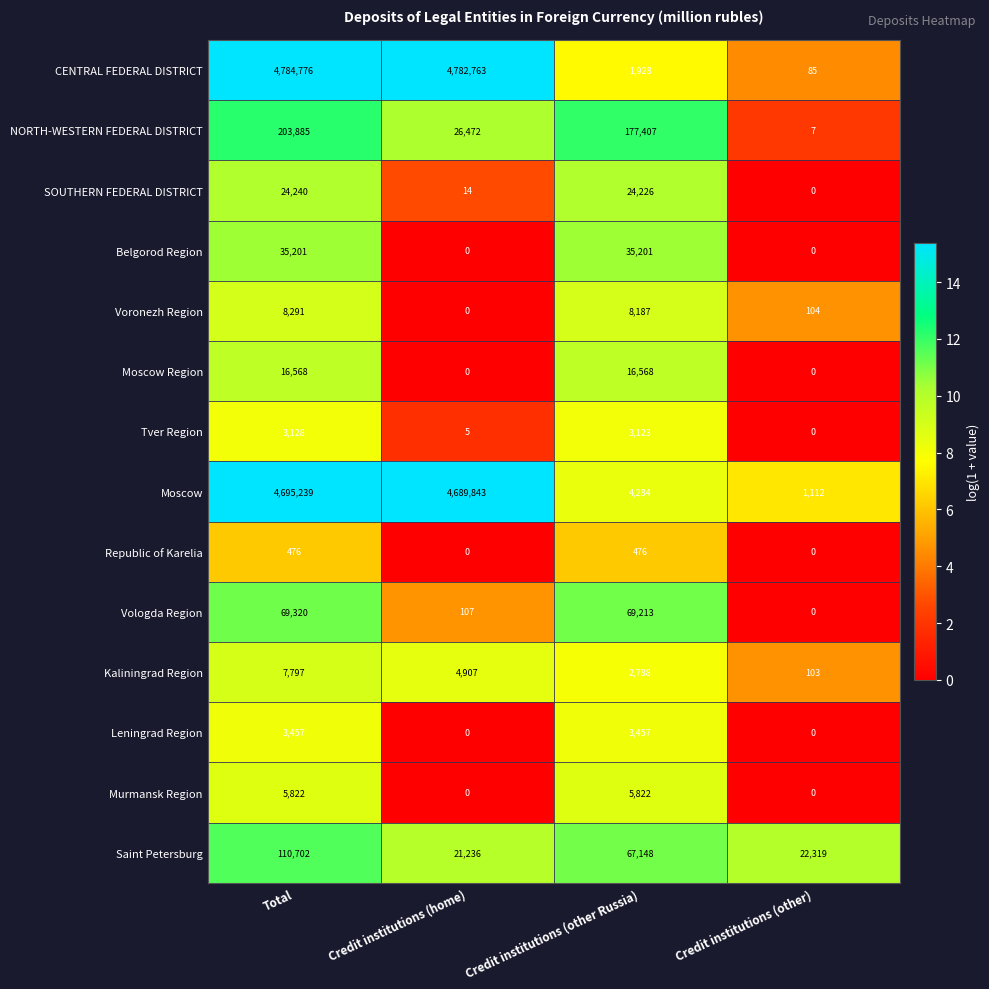

Which series has the widest spread of values?

CENTRAL FEDERAL DISTRICT